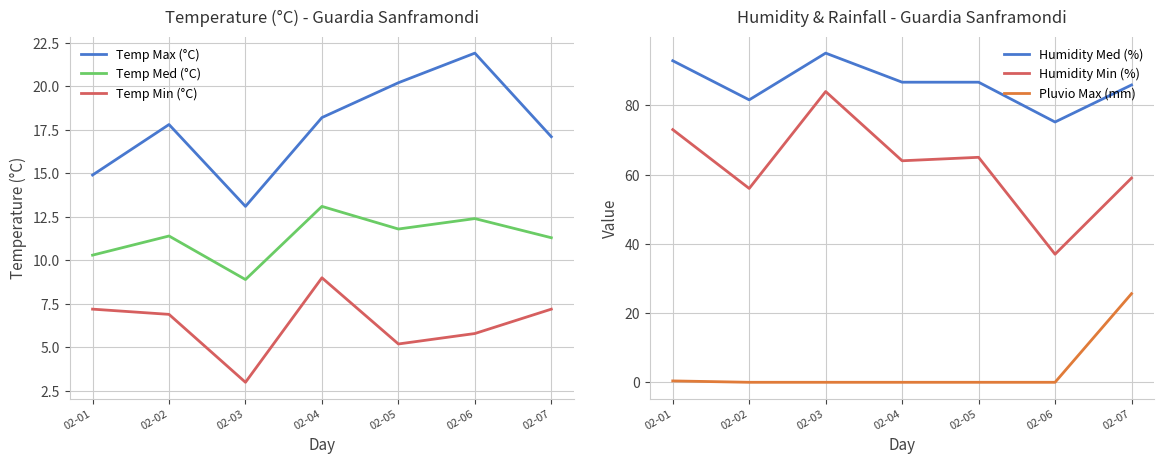

Reading left to right, extract all data points from this chart.

Temp Max (°C): 14.9	17.8	13.1	18.2	20.2	21.9	17.1
Temp Med (°C): 10.3	11.4	8.9	13.1	11.8	12.4	11.3
Temp Min (°C): 7.2	6.9	3.0	9.0	5.2	5.8	7.2
Humidity Med (%): 92.9	81.6	95.1	86.7	86.7	75.2	85.9
Humidity Min (%): 73.0	56.0	84.0	64.0	65.0	37.0	59.0
Pluvio Max (mm): 0.4	0.0	0.0	0.0	0.0	0.0	25.6